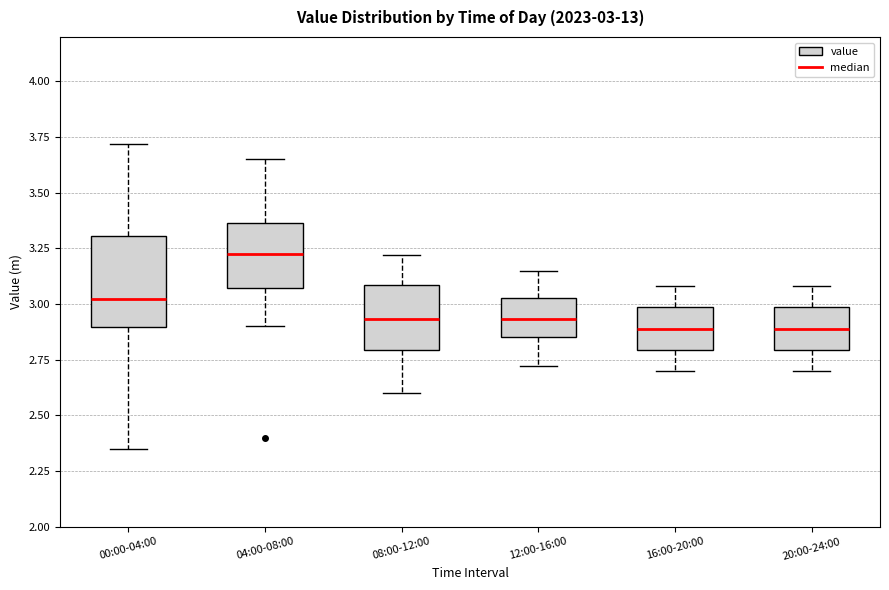

Comparing the boxes themselves (not the whiskers), which one is the tallest?

00:00-04:00